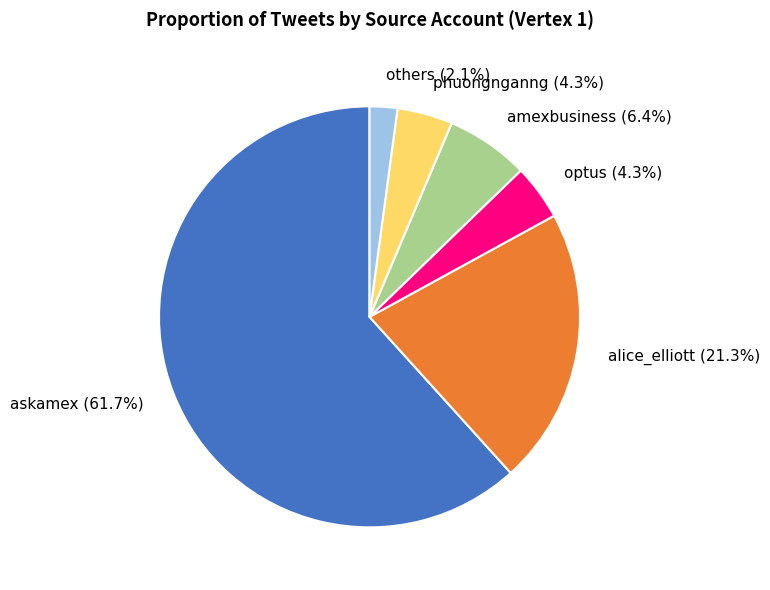

Count the number of slices in the pie.

6